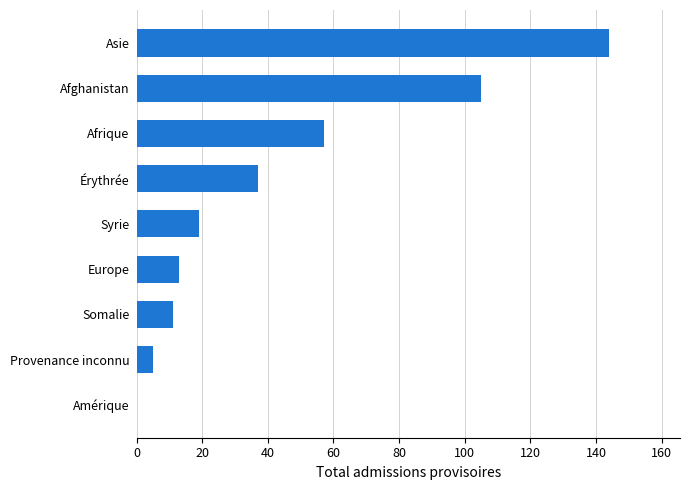

The value at Afghanistan is 105. True or false?

True